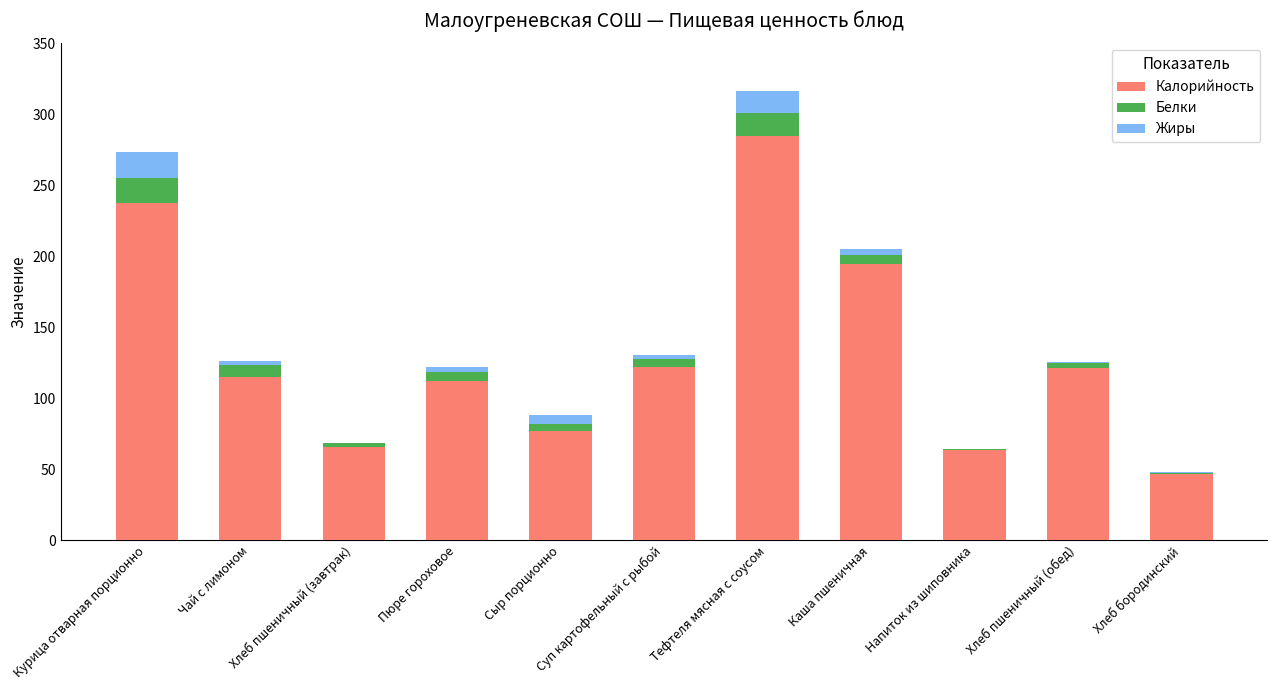

What is the sum of all Калорийность values?

1440.3